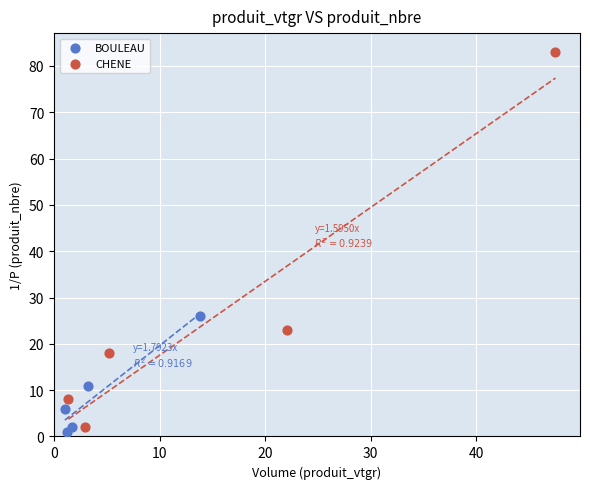

What are all the series names shown in the legend?

BOULEAU, CHENE